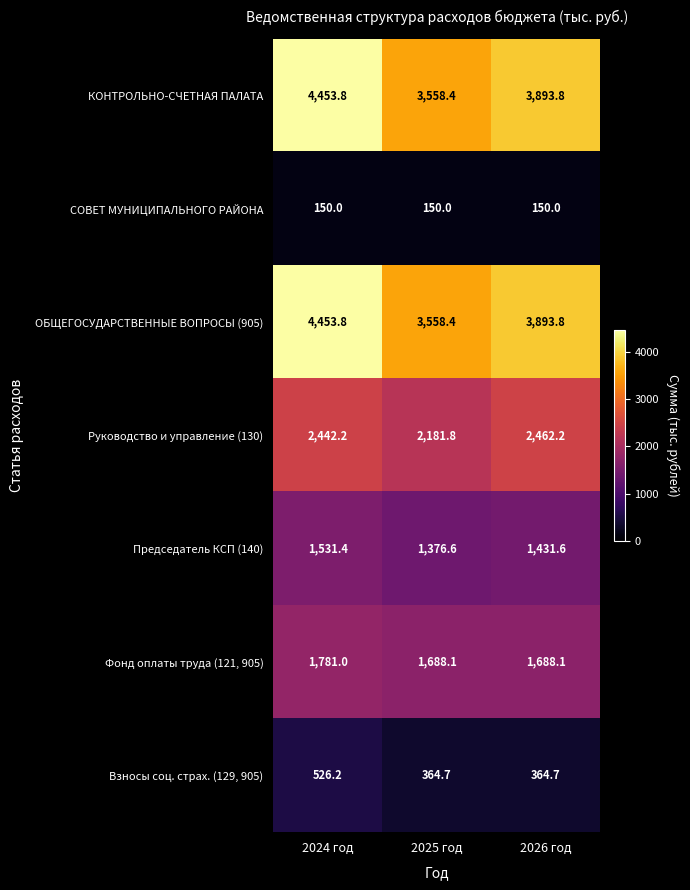

Reading right to left, list all the values displayed in this chart.

КОНТРОЛЬНО-СЧЕТНАЯ ПАЛАТА: 3893.8	3558.4	4453.8
СОВЕТ МУНИЦИПАЛЬНОГО РАЙОНА: 150.0	150.0	150.0
ОБЩЕГОСУДАРСТВЕННЫЕ ВОПРОСЫ (905): 3893.8	3558.4	4453.8
Руководство и управление (130): 2462.2	2181.8	2442.2
Председатель КСП (140): 1431.6	1376.6	1531.4
Фонд оплаты труда (121, 905): 1688.1	1688.1	1781.0
Взносы соц. страх. (129, 905): 364.7	364.7	526.2